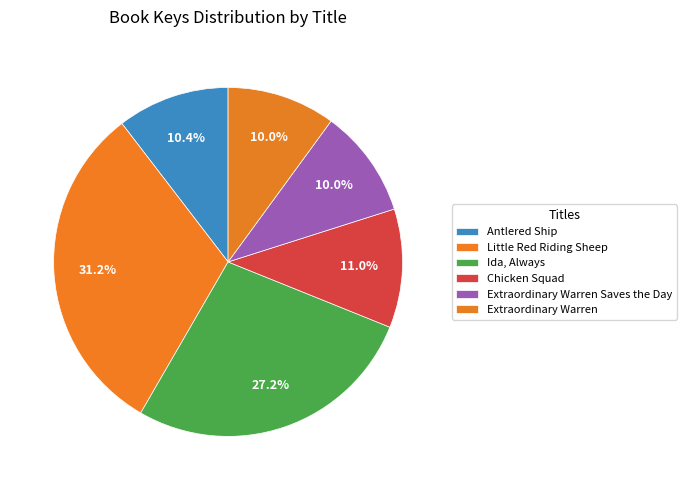

Is it true that Ida, Always is 27% of the pie?

True